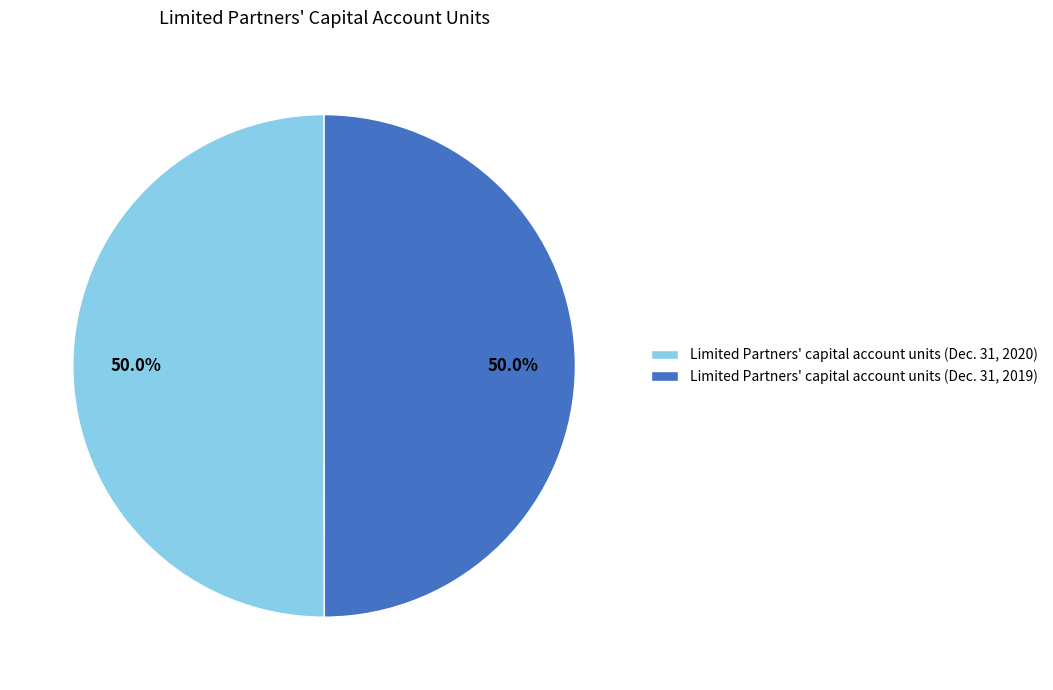

Is the sum of Limited Partners' capital account units (Dec. 31, 2019) and Limited Partners' capital account units (Dec. 31, 2020) greater than half?

Yes